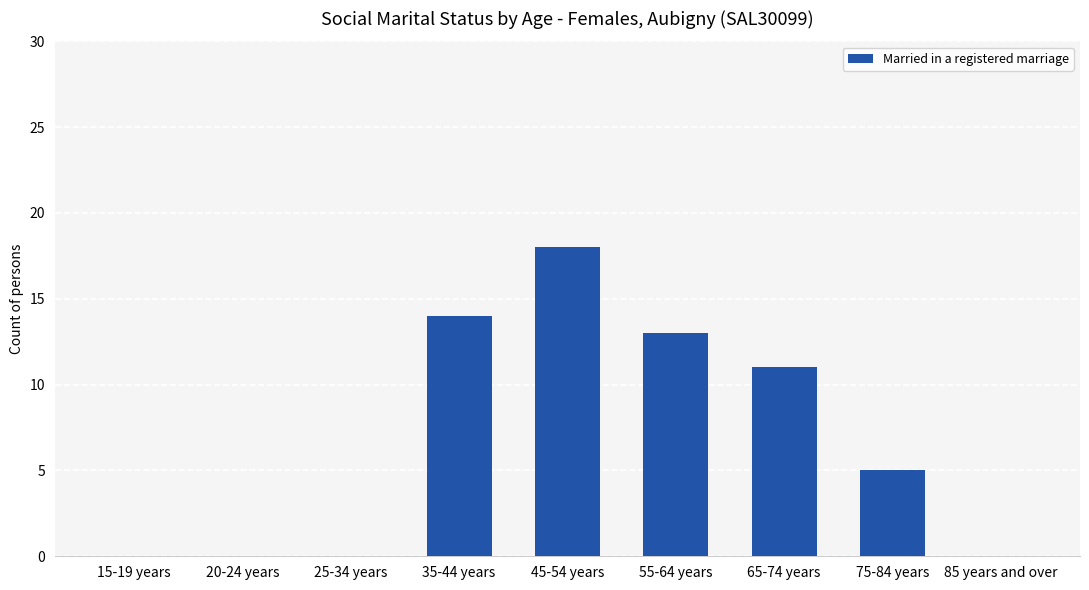

What is the greatest value displayed?

18